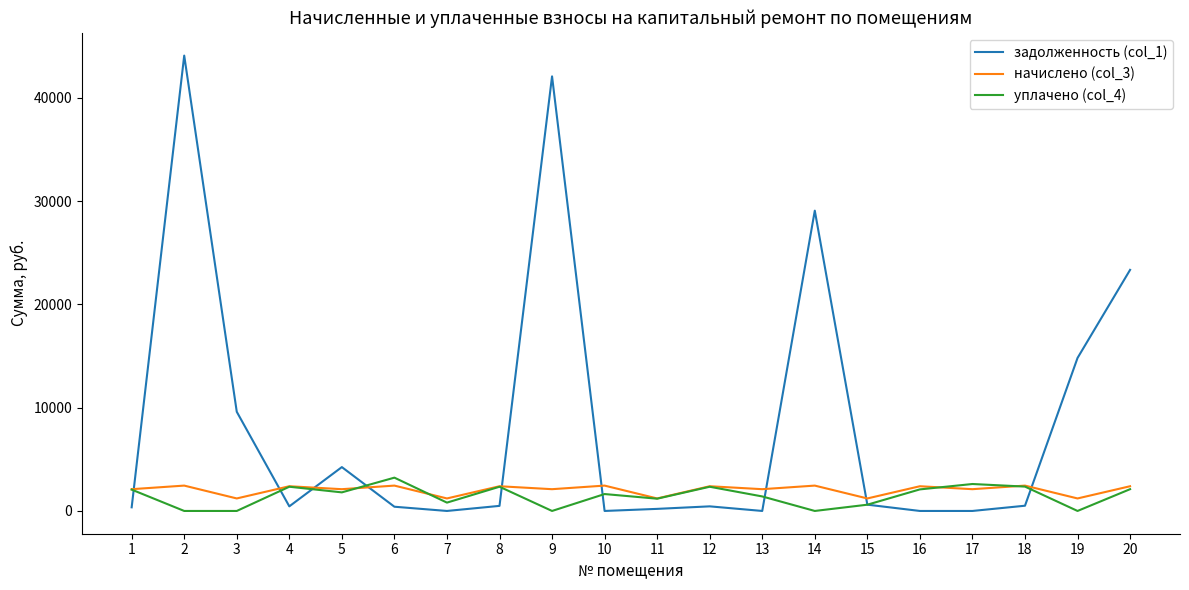

What is the average value of the уплачено (col_4) series?

1446.9